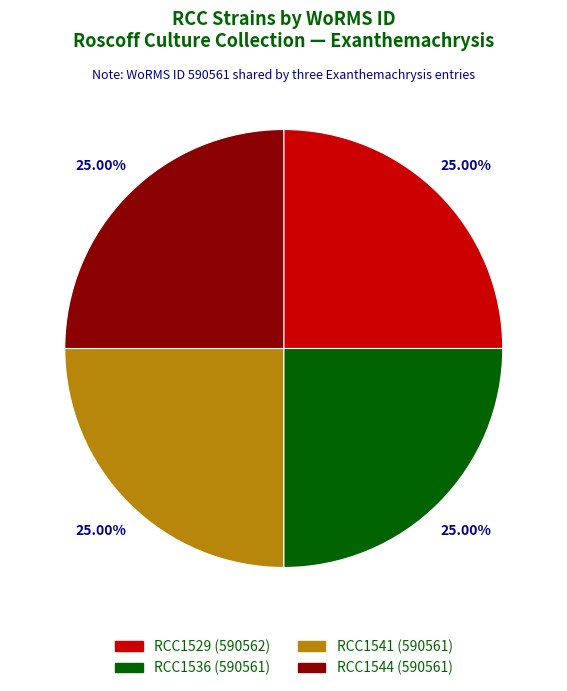

What percentage is NOT represented by RCC1529?

75.0%